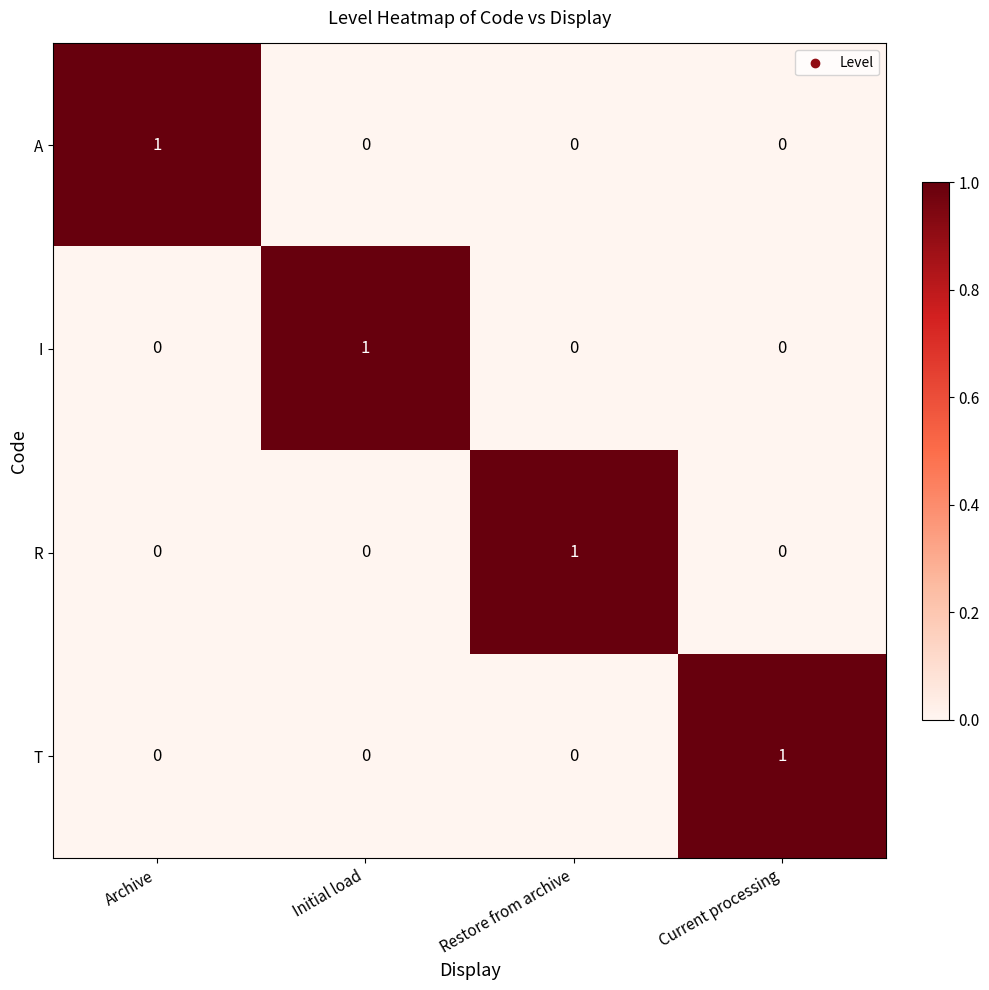

Reading left to right, what are all the values shown in this chart?

A: Archive=1	Initial load=0	Restore from archive=0	Current processing=0
I: Archive=0	Initial load=1	Restore from archive=0	Current processing=0
R: Archive=0	Initial load=0	Restore from archive=1	Current processing=0
T: Archive=0	Initial load=0	Restore from archive=0	Current processing=1